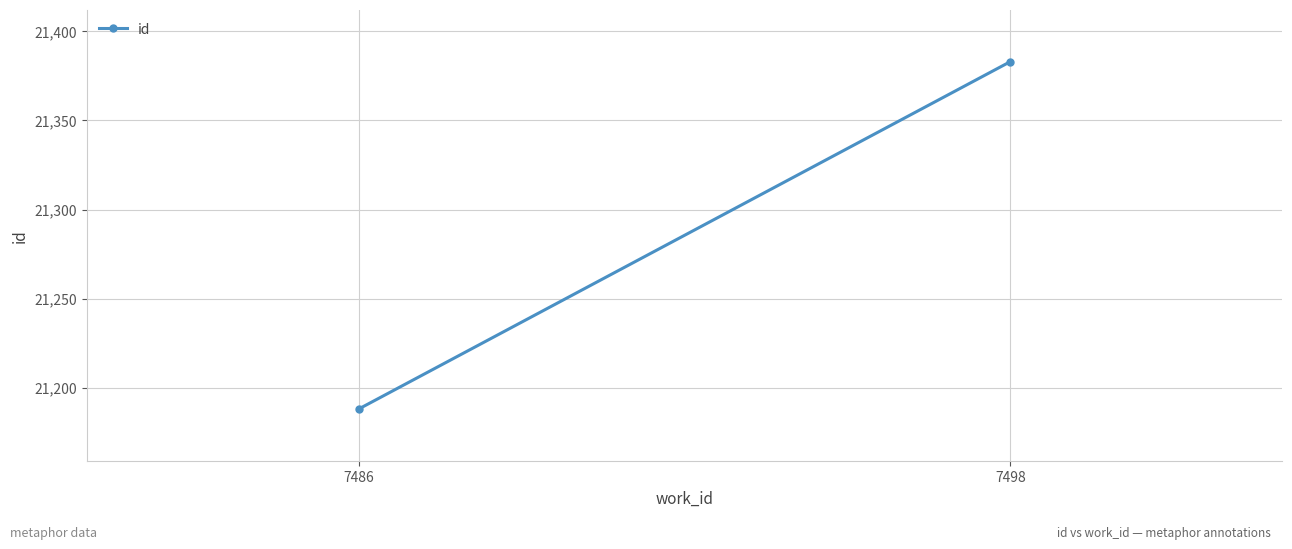

Reading left to right, transcribe all the data shown in this chart.

21188	21383